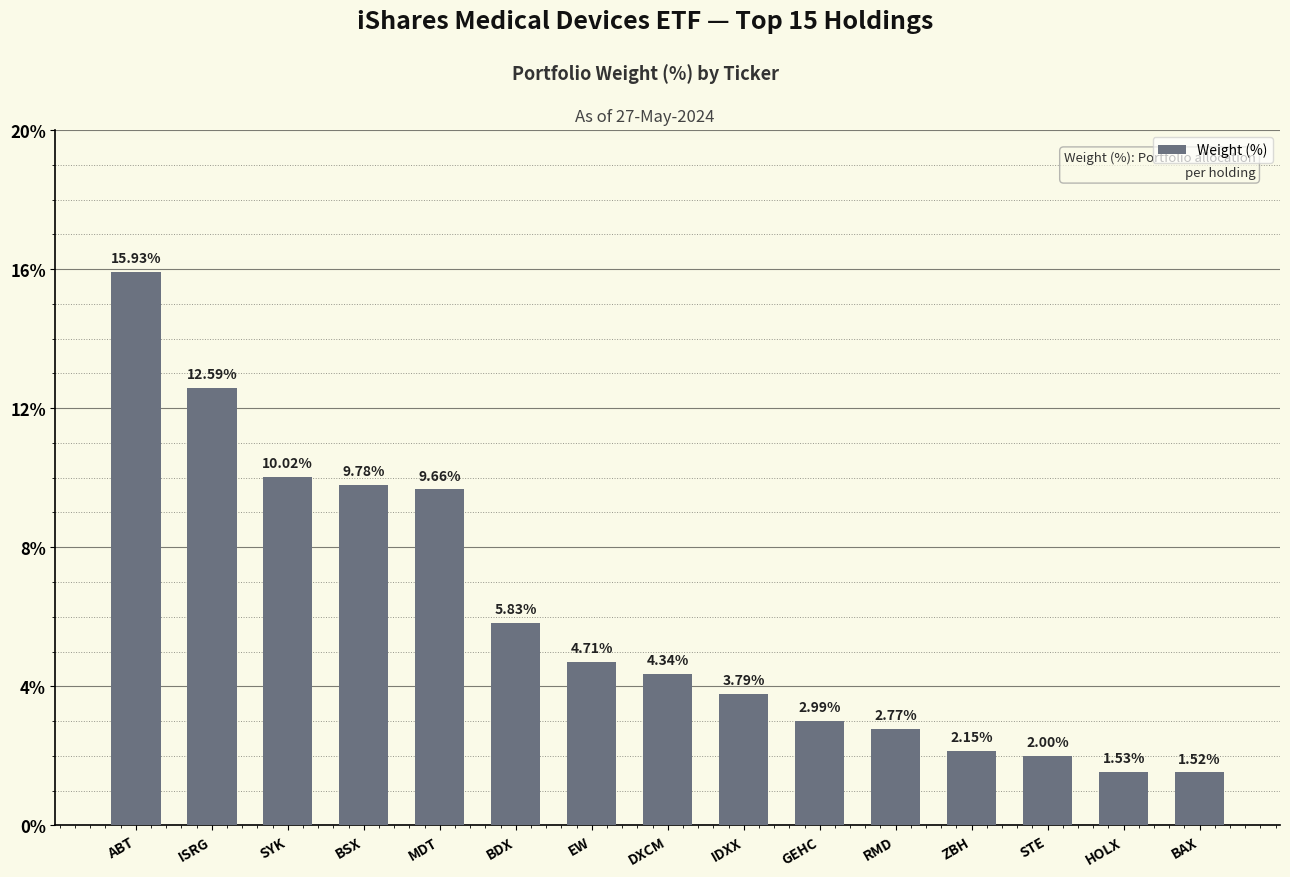

List the labels in order of value, smallest first.

BAX, HOLX, STE, ZBH, RMD, GEHC, IDXX, DXCM, EW, BDX, MDT, BSX, SYK, ISRG, ABT